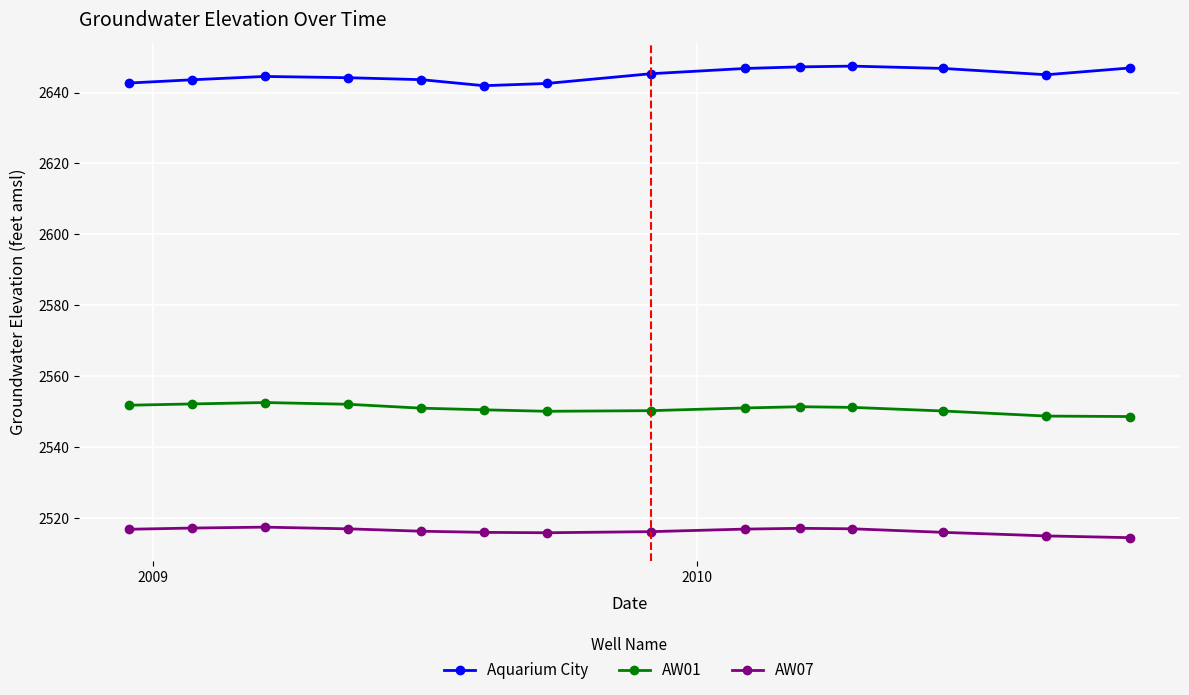

At how many categories does at least one series exceed 2579?

14